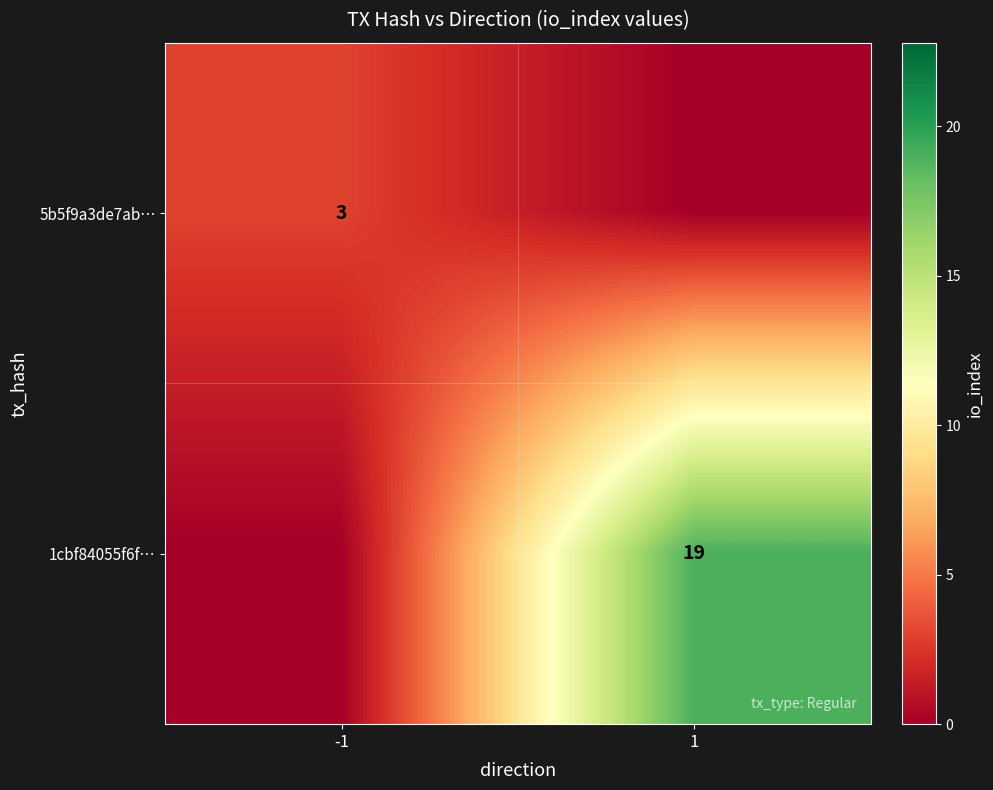

What is the maximum value shown in the chart?

19